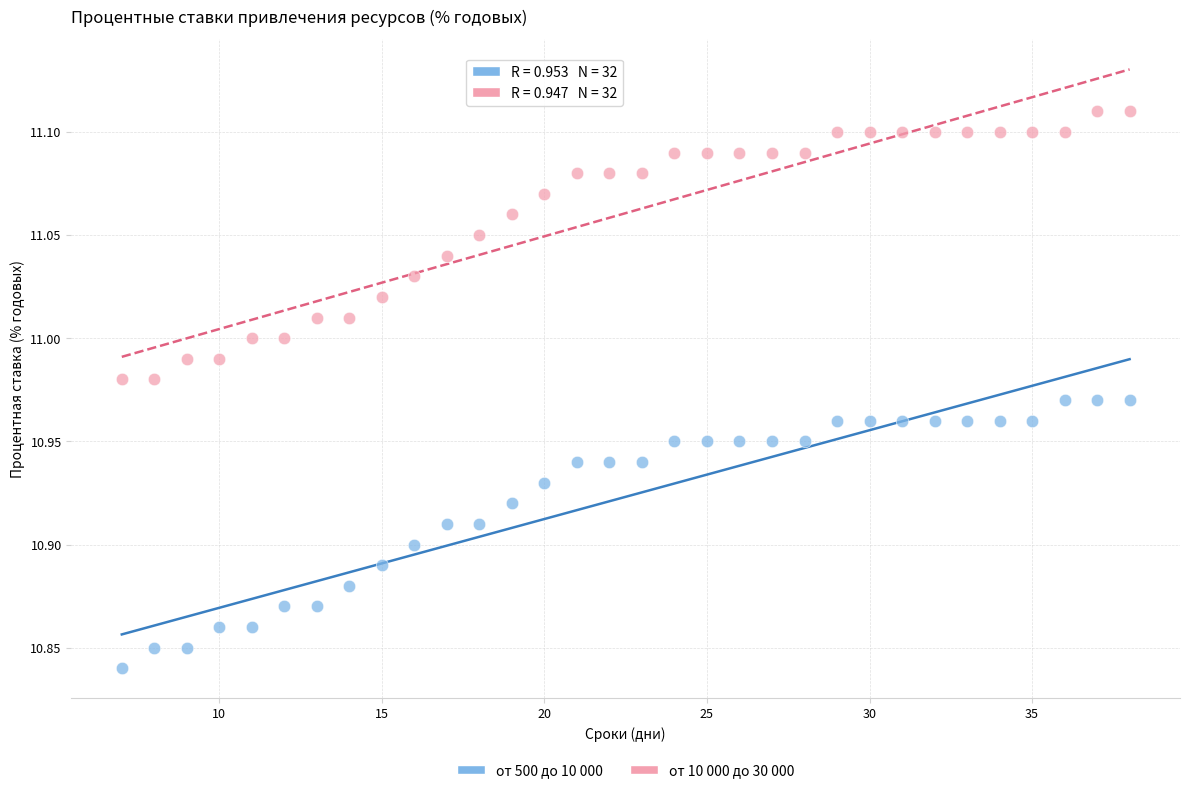

What are all the series names shown in the legend?

от 500 до 10 000, от 10 000 до 30 000